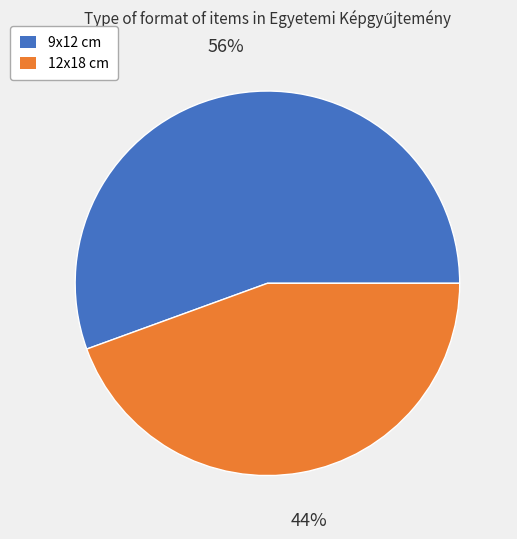

To the nearest percent, what is the average slice percentage?

50%